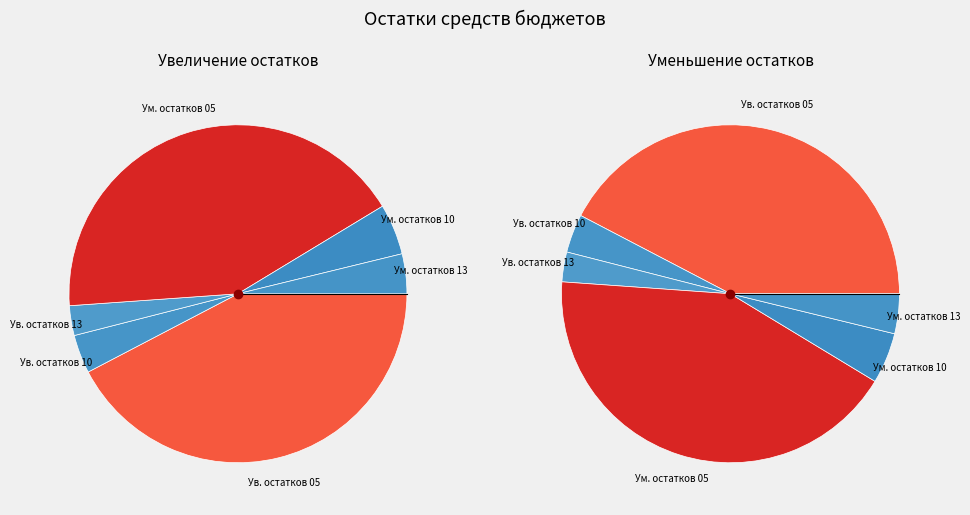

Which category has the biggest portion of the pie?

Уменьшение прочих остатков денежных средств 05